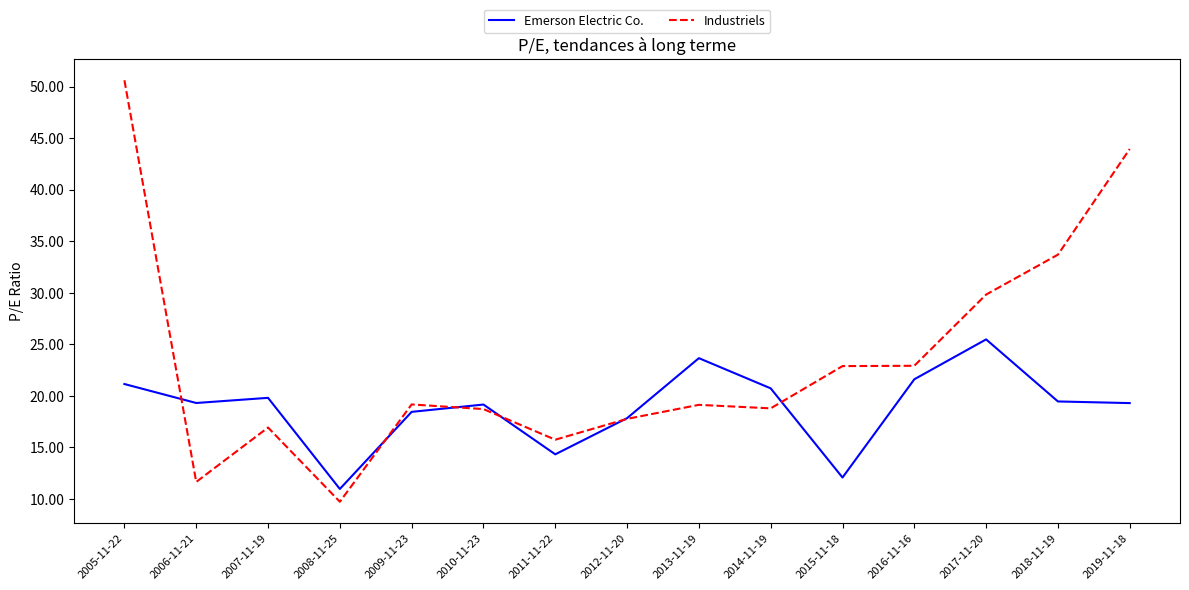

What position from the left is 2019-11-18?

15